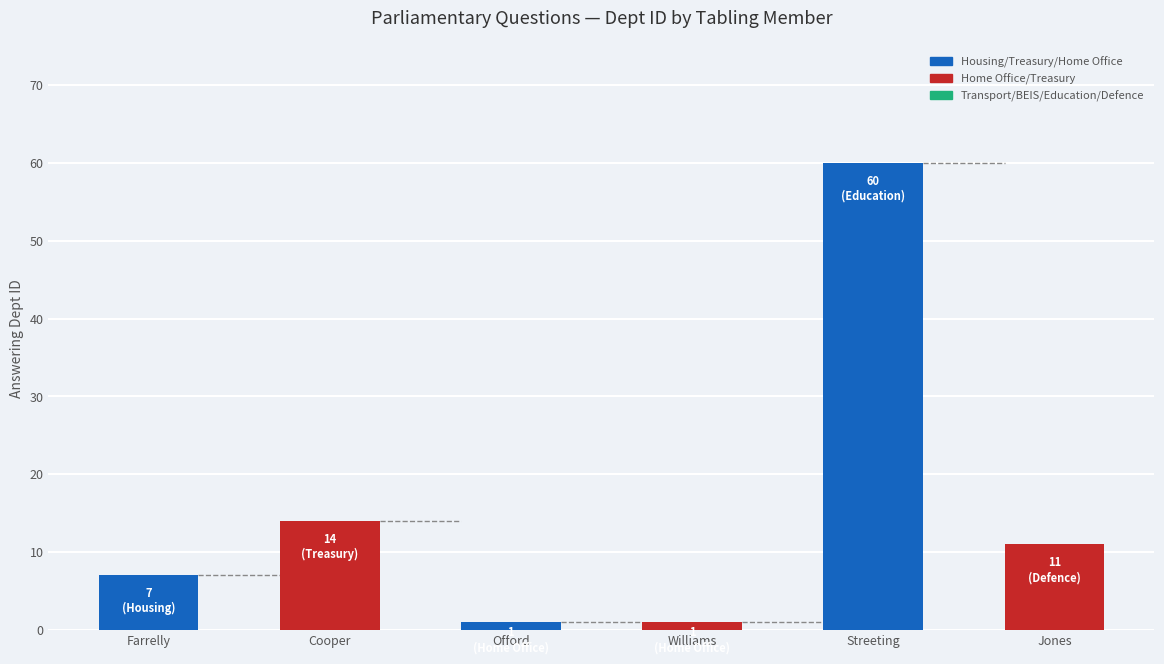

What is the sum of the values at Offord and Farrelly?

8